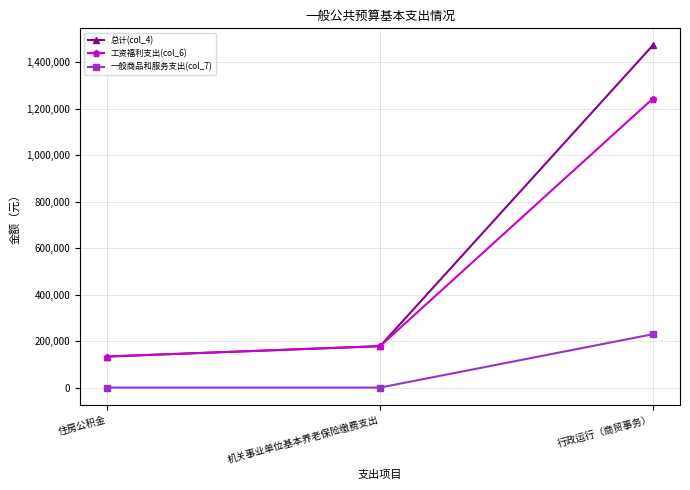

The 一般商品和服务支出(col_7) series shows -151361.6 at 住房公积金. True or false?

False